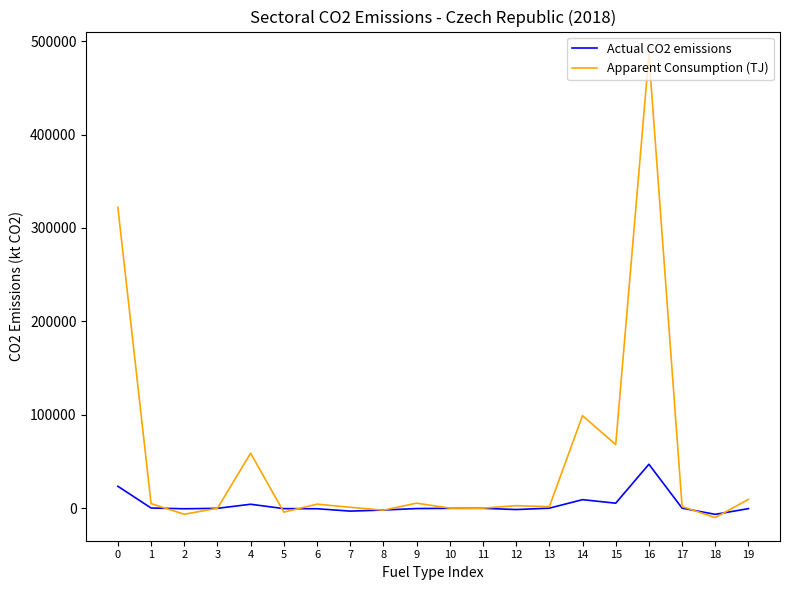

Rank the series by their maximum value, from lowest to highest.

Actual CO2 emissions, Apparent Consumption (TJ)